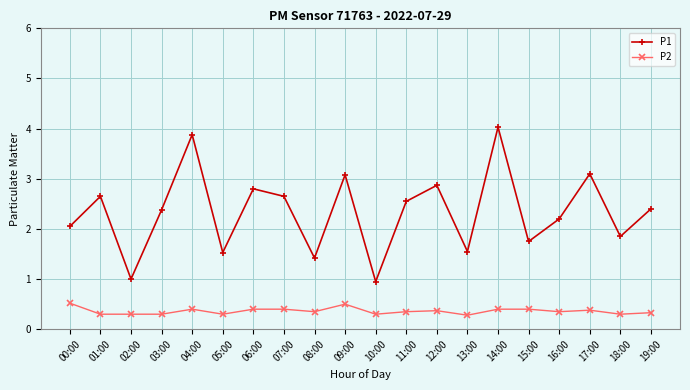

What are all the series names shown in the legend?

P1, P2